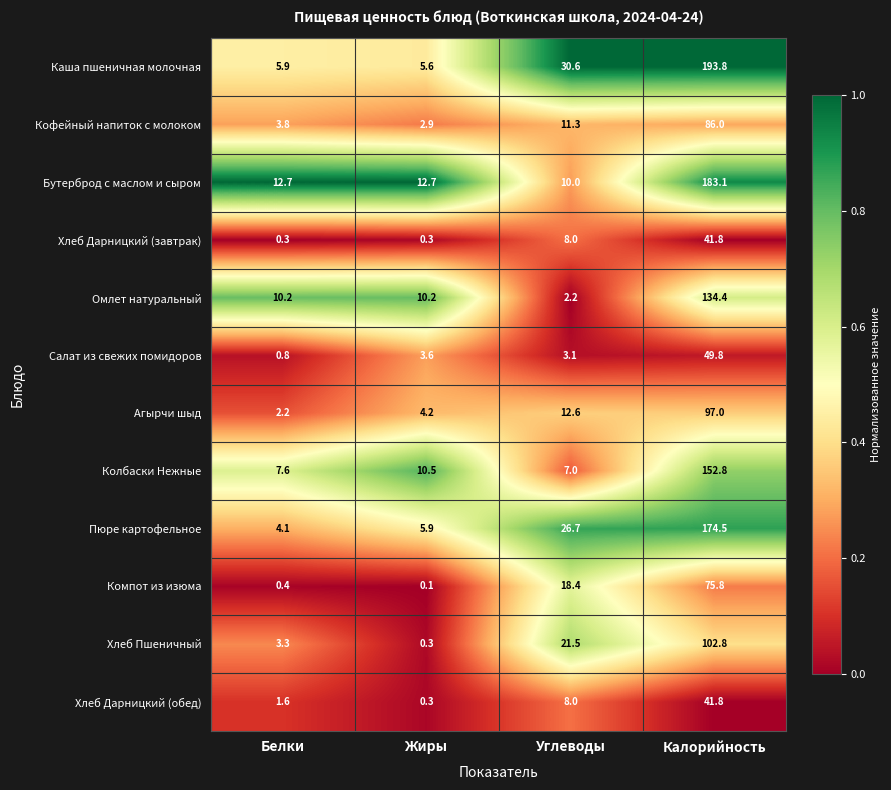

Is the value of Каша пшеничная молочная at Калорийность greater than the value of Хлеб Дарницкий (обед) at Калорийность?

Yes